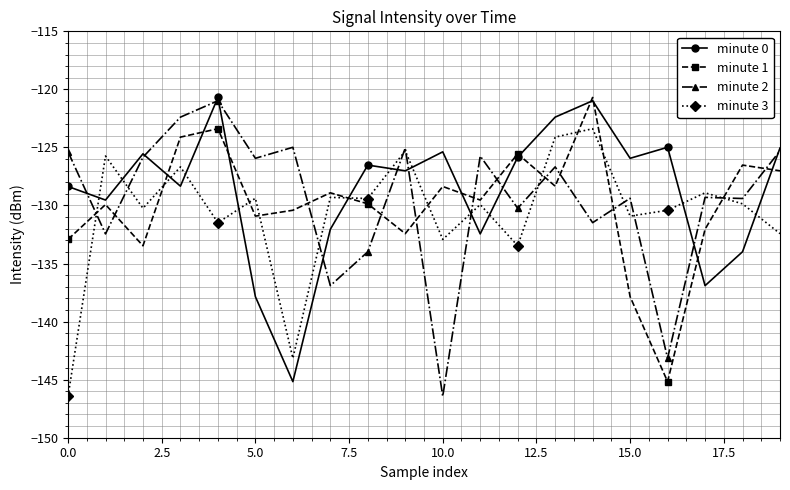

True or false: minute 2 has more than 0 points higher than both neighbors.

True